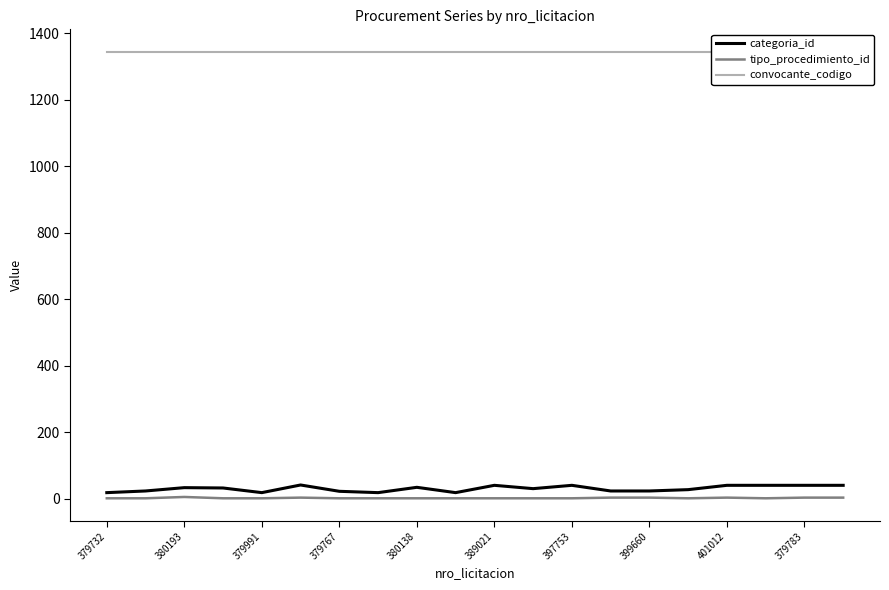

The tipo_procedimiento_id series shows 1 at 397753. True or false?

True